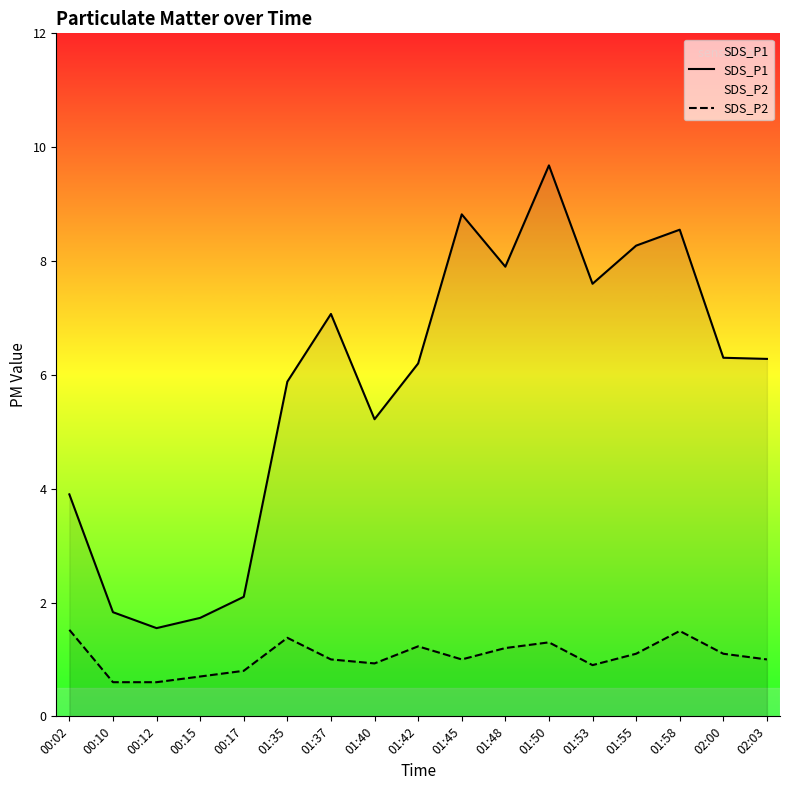

How many lines are shown in the chart?

2